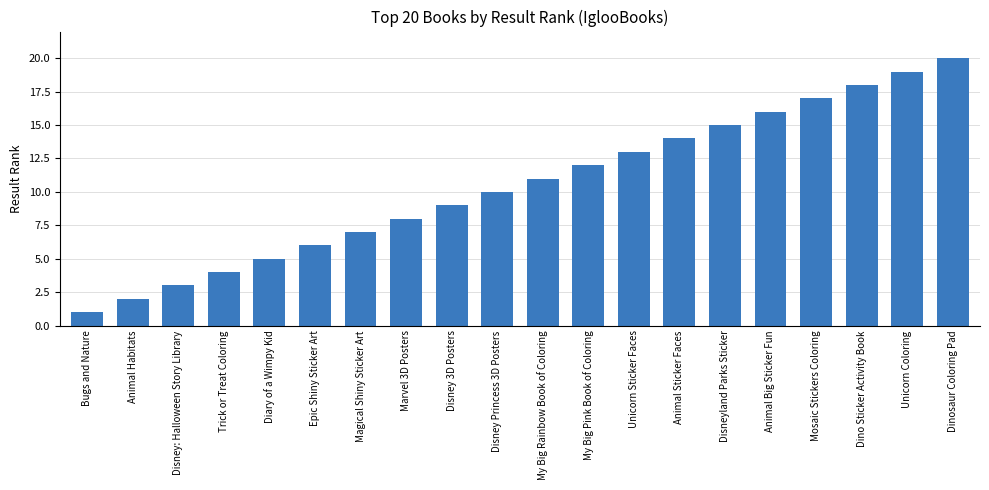

Which has a higher value, Diary of a Wimpy Kid or Dinosaur Coloring Pad?

Dinosaur Coloring Pad